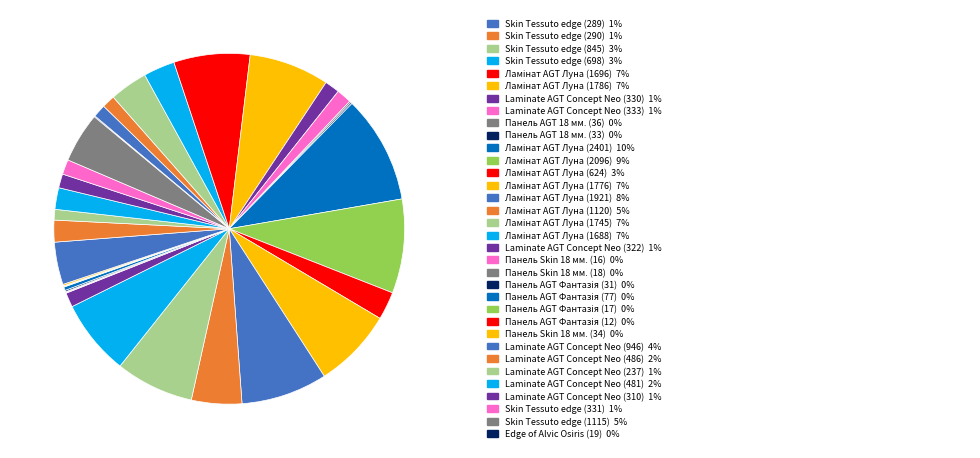

To the nearest percent, what is the difference between the largest and smallest slice percentages?

10%